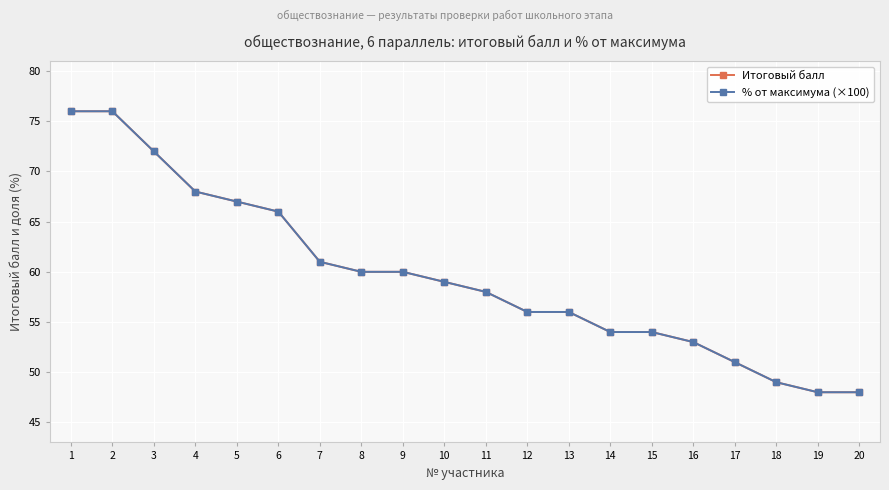

Which series has the widest spread of values?

Итоговый балл